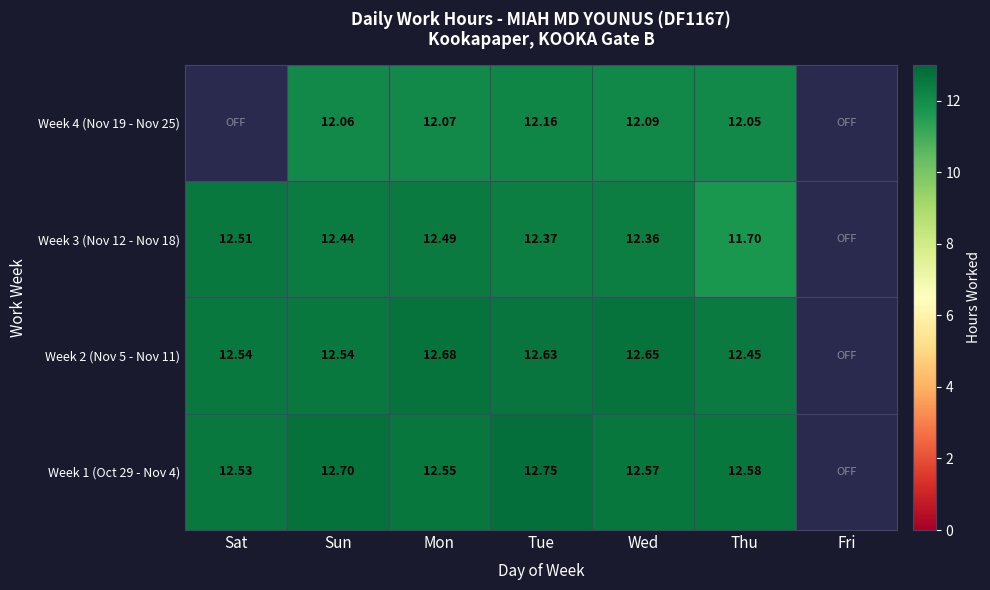

Is the value of Week 2 (Nov 5 - Nov 11) at Tue greater than the value of Week 4 (Nov 19 - Nov 25) at Sun?

Yes